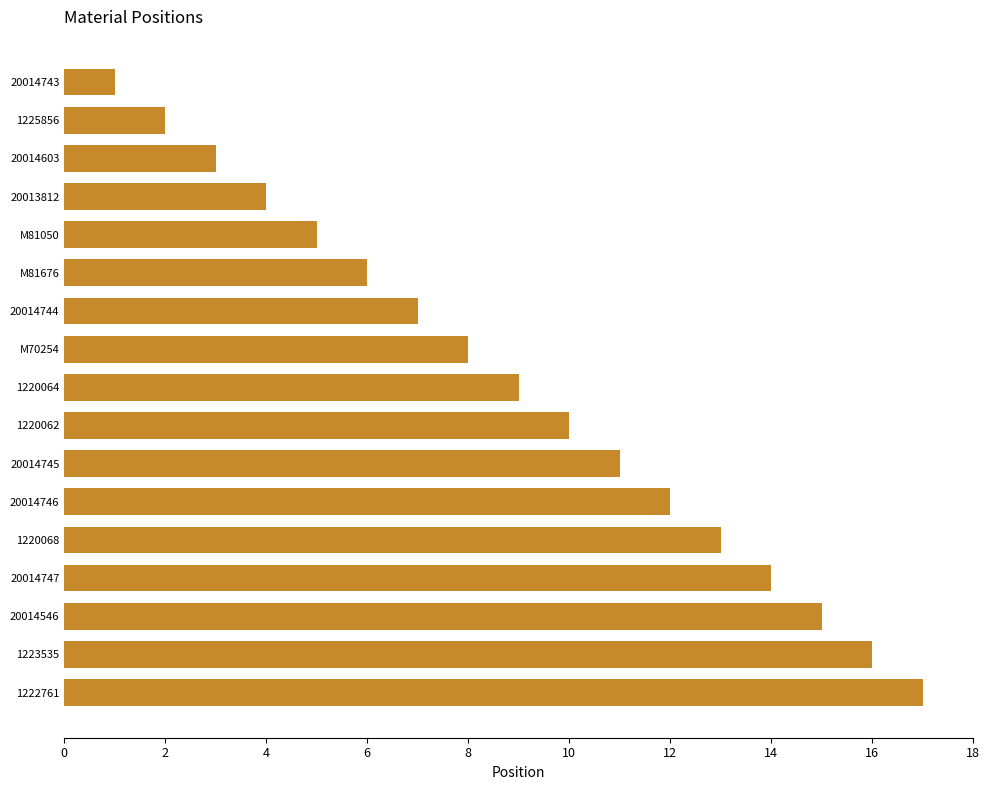

What is the maximum value shown in the chart?

17